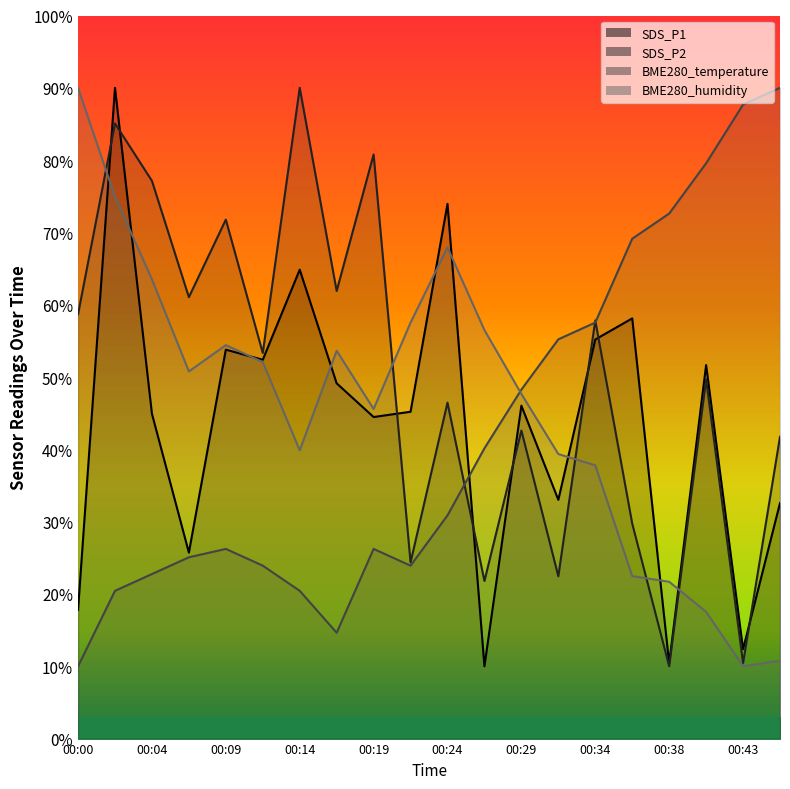

In BME280_humidity, how many points are higher than both neighbors (excluding endpoints)?

3